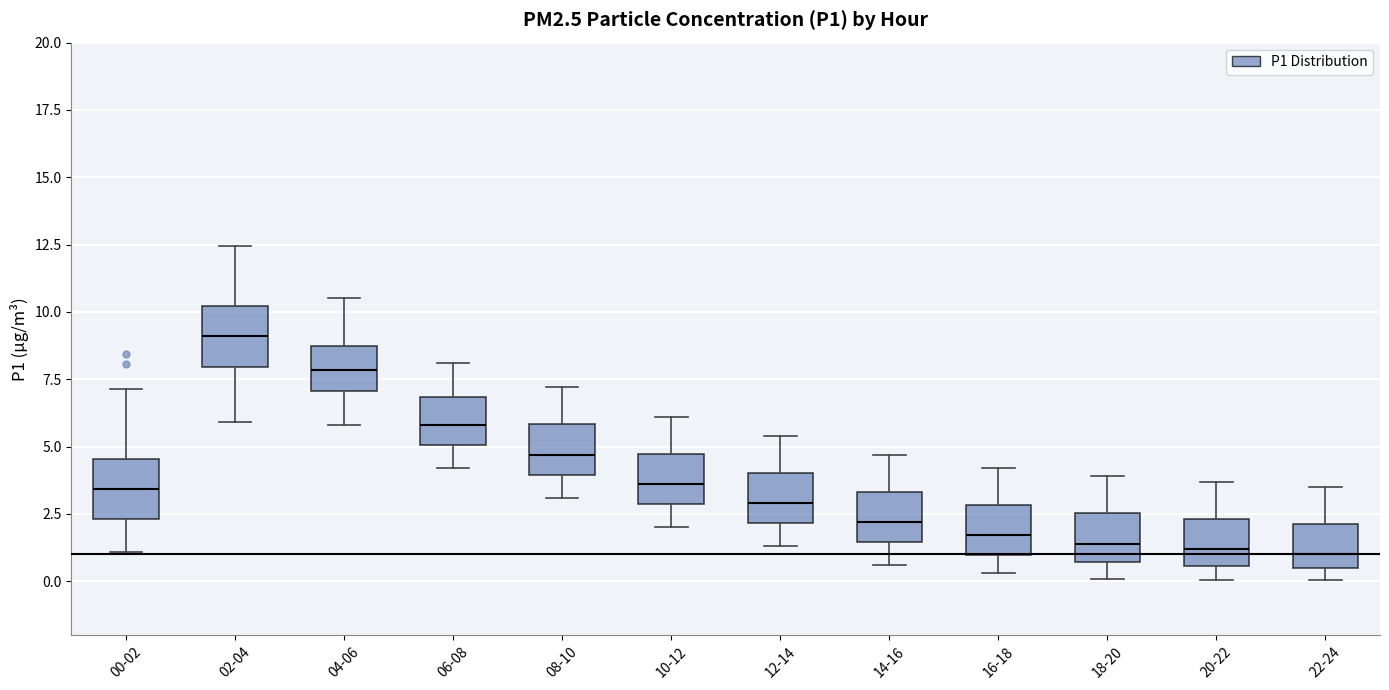

Reading left to right, transcribe this box plot: for each box, give where its median line is, the range the box spans, and where its two whiskers end, as read against the y-axis. The values are not printed on the chart, so give them approximately, as read against the axis.

00-02: median 3.5, box 2.5 to 4.5, whiskers 1.0 to 7.0
02-04: median 9.0, box 8.0 to 10.0, whiskers 6.0 to 12.5
04-06: median 8.0, box 7.0 to 8.5, whiskers 6.0 to 10.5
06-08: median 6.0, box 5.0 to 7.0, whiskers 4.0 to 8.0
08-10: median 4.5, box 4.0 to 6.0, whiskers 3.0 to 7.0
10-12: median 3.5, box 3.0 to 4.5, whiskers 2.0 to 6.0
12-14: median 3.0, box 2.0 to 4.0, whiskers 1.5 to 5.5
14-16: median 2.0, box 1.5 to 3.5, whiskers 0.5 to 4.5
16-18: median 1.5, box 1.0 to 3.0, whiskers 0.5 to 4.0
18-20: median 1.5, box 0.5 to 2.5, whiskers 0.0 to 4.0
20-22: median 1.0, box 0.5 to 2.5, whiskers 0.0 to 3.5
22-24: median 1.0, box 0.5 to 2.0, whiskers 0.0 to 3.5